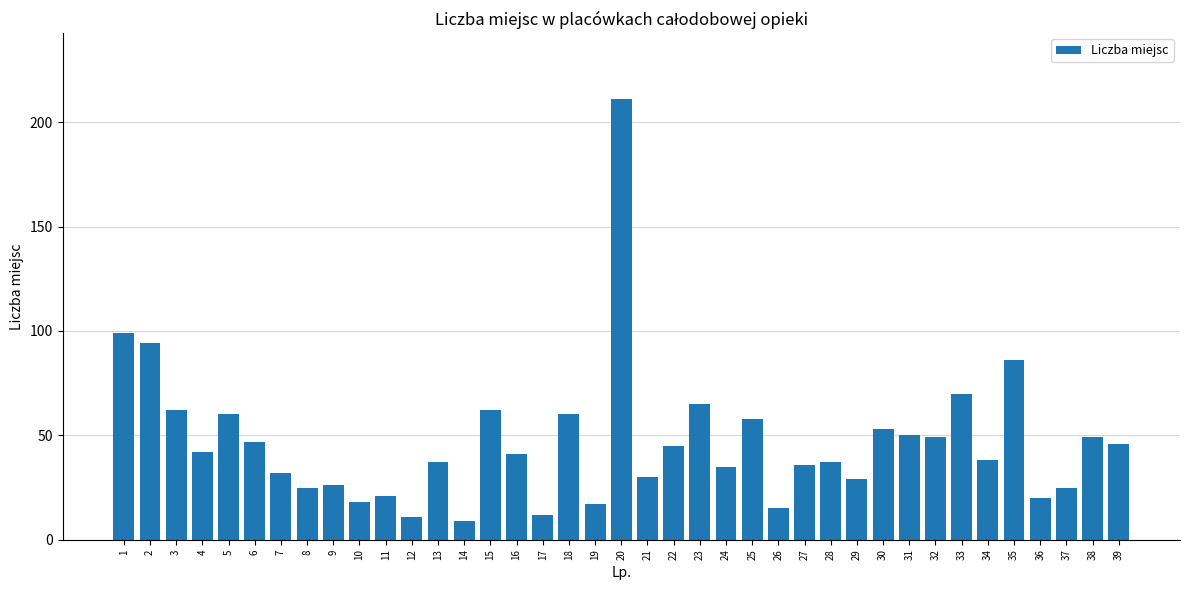

What is the change in value from 28 to 39?

+9